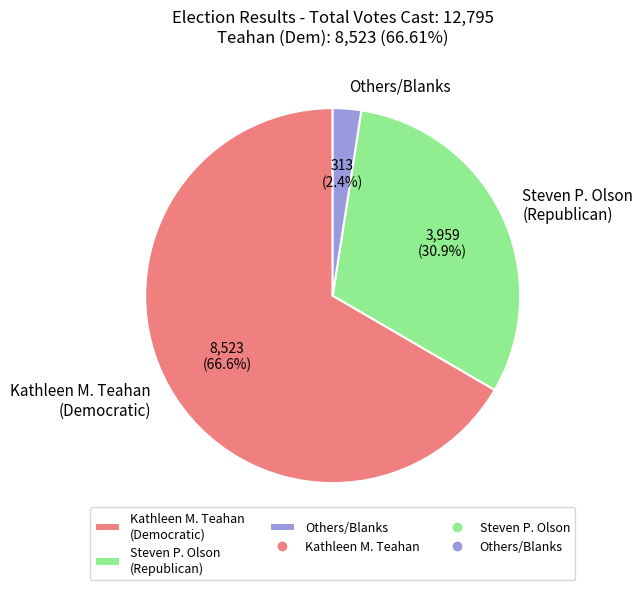

What is the total percentage of Steven P. Olson (Republican) and Kathleen M. Teahan (Democratic)?

97.6%